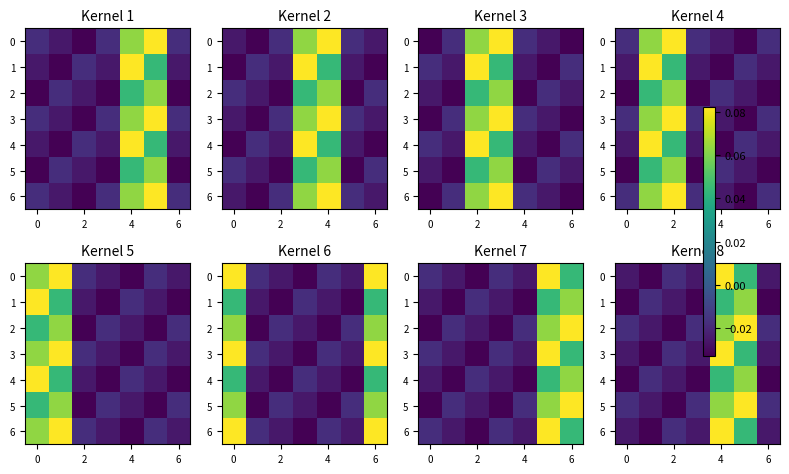

How many values in 4 are below zero?

5